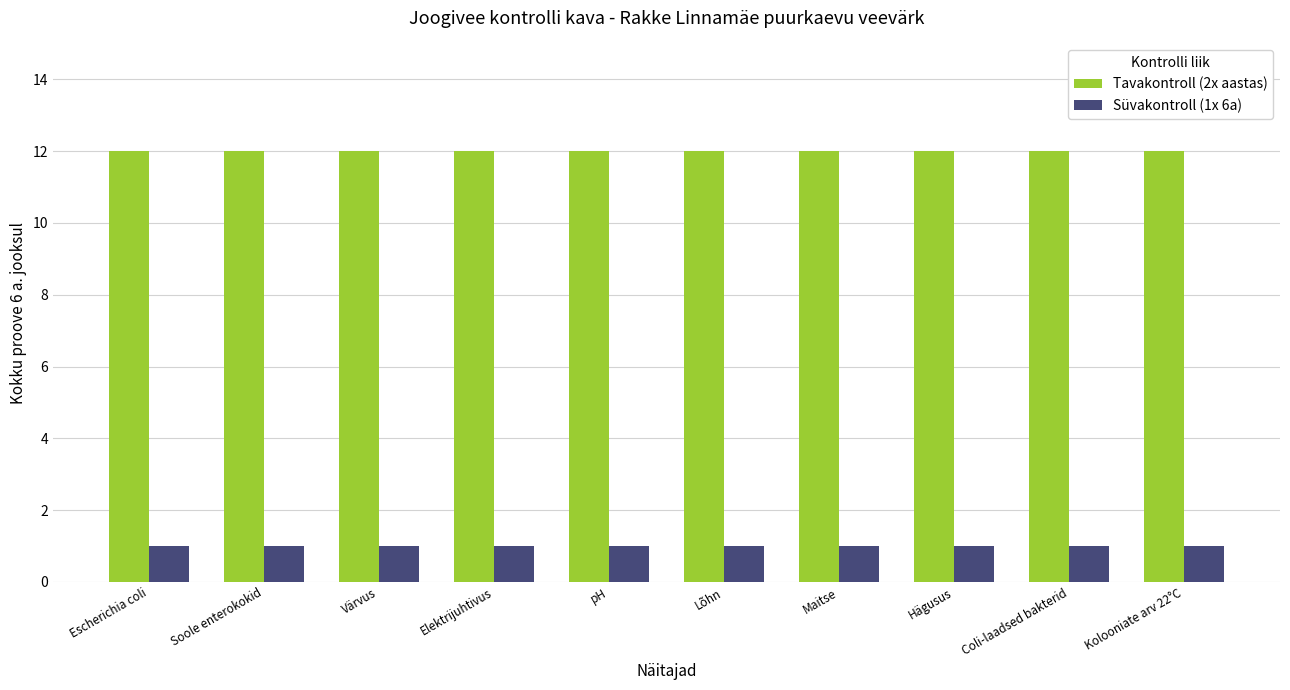

Reading left to right, list all the values displayed in this chart.

Tavakontroll (2x aastas): 12	12	12	12	12	12	12	12	12	12
Süvakontroll (1x 6a): 1	1	1	1	1	1	1	1	1	1